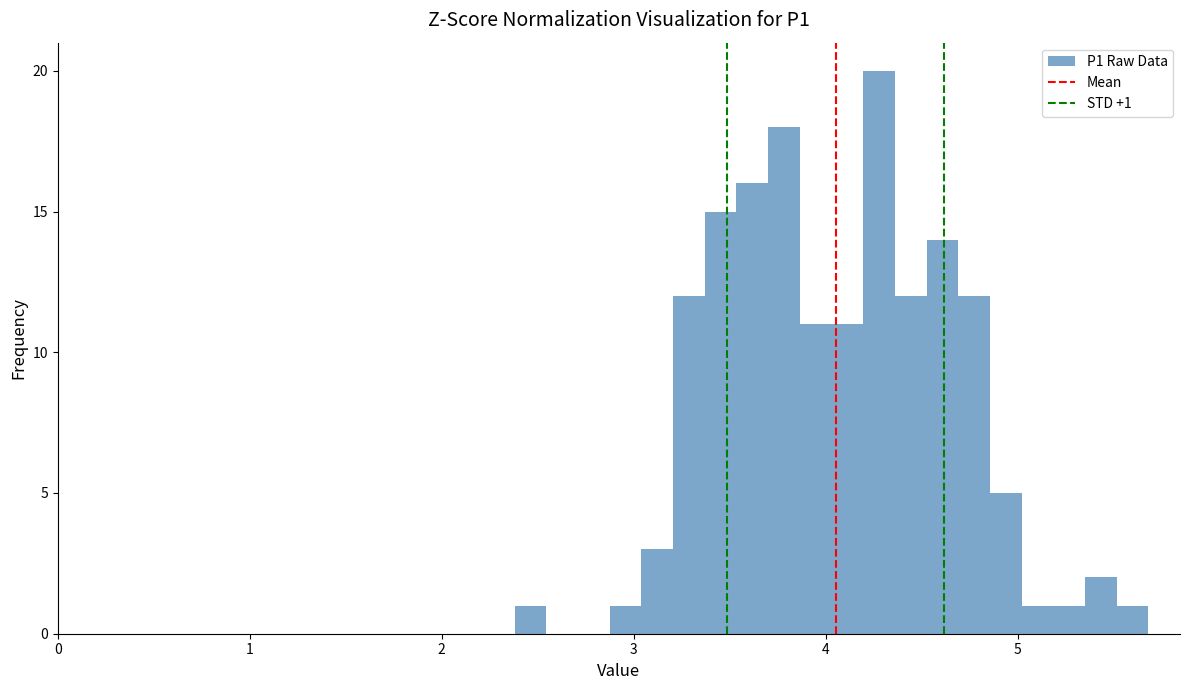

Around what value on the x-axis is the tallest bar? Give the approximate position of its centre, as read against the axis.

4.3